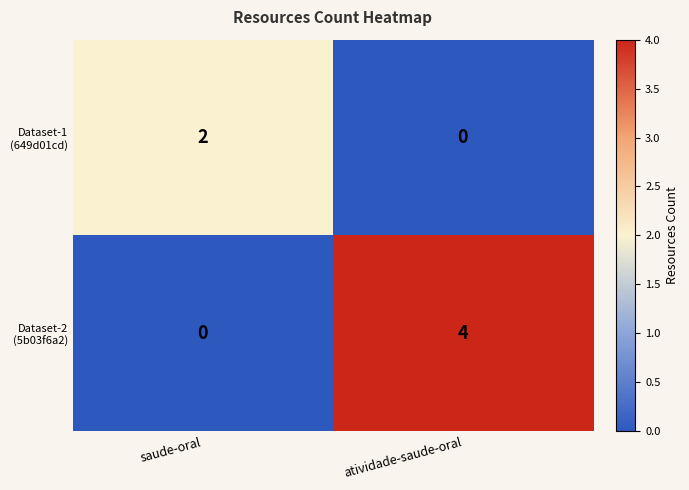

What is the difference between the highest and lowest values at atividade-saude-oral?

4